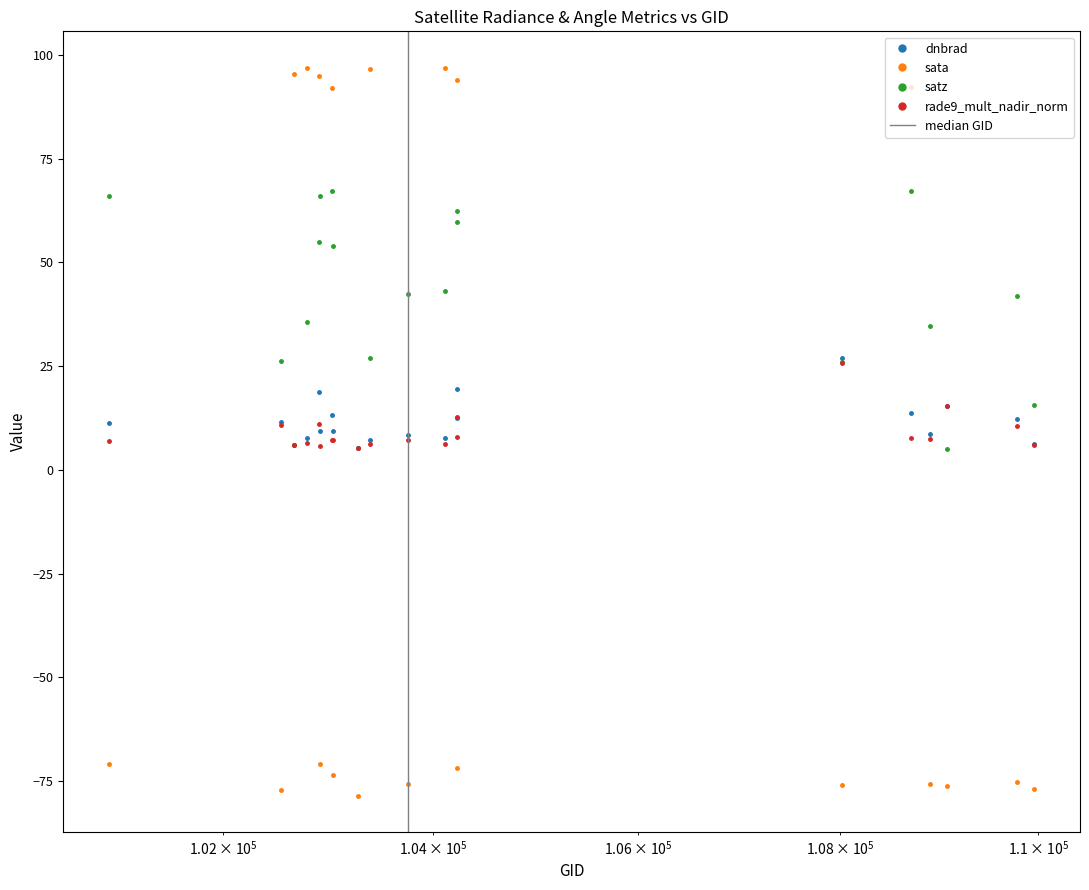

True or false: satz and dnbrad intersect in this chart.

True